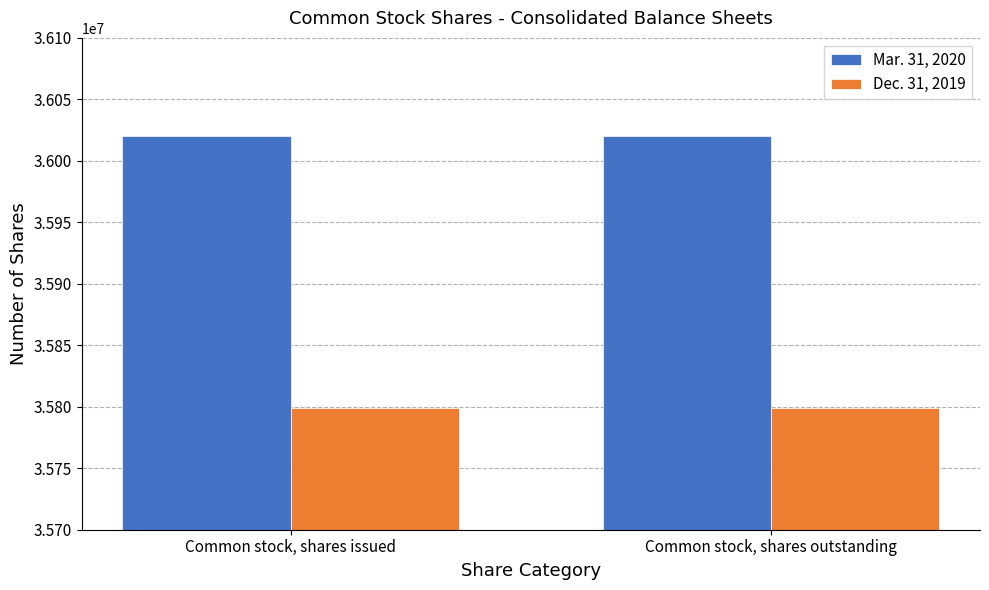

Reading left to right, transcribe all the data shown in this chart.

Mar. 31, 2020: 36020341	36020341
Dec. 31, 2019: 35799388	35799388